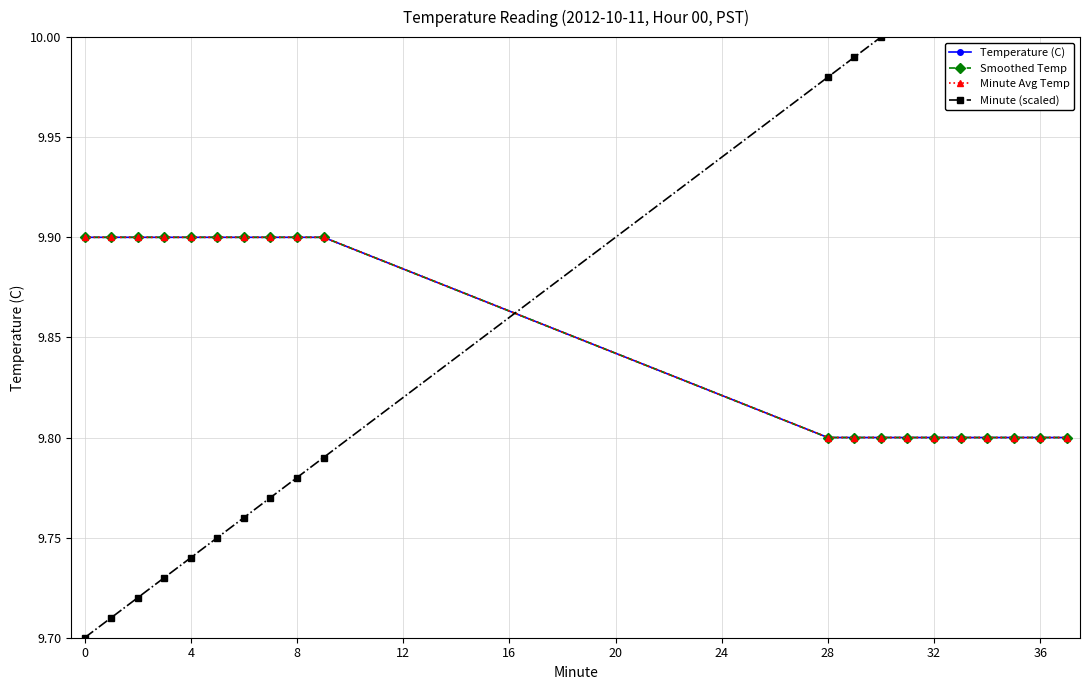

How many times do Minute (scaled) and Minute Avg Temp cross each other?

1